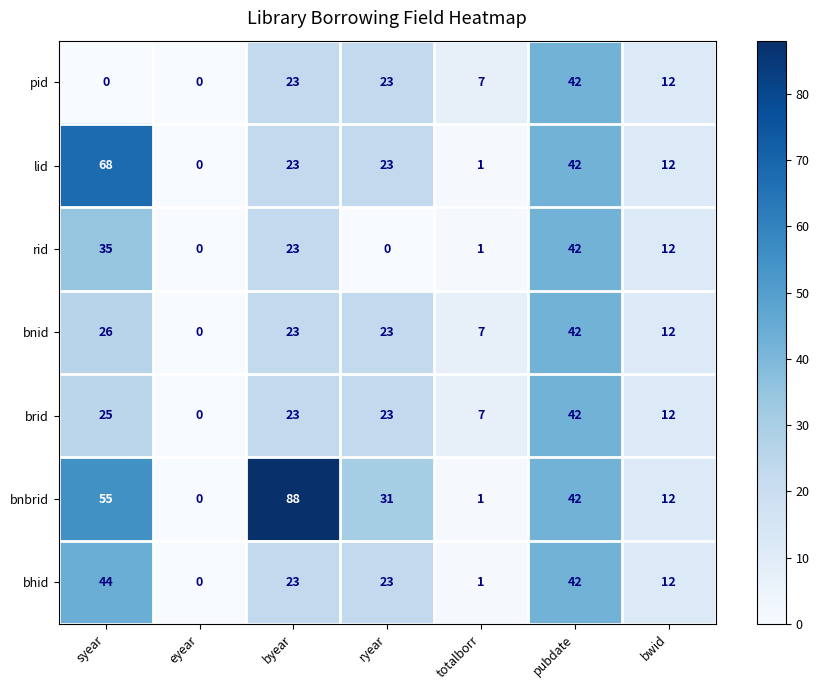

Is it true that pid equals 23 at ryear?

True